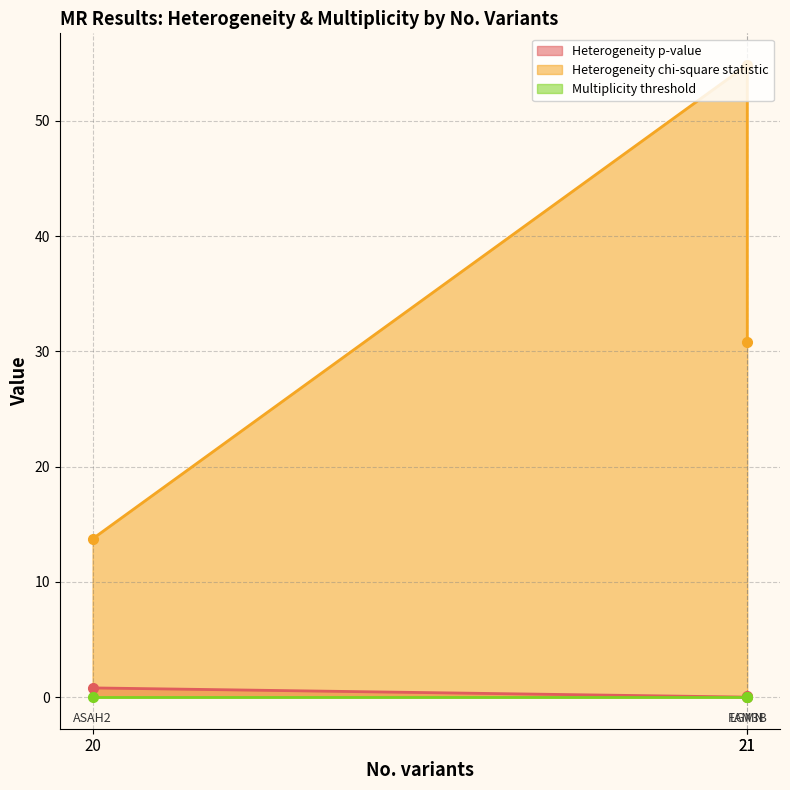

Reading right to left, what are all the values shown in this chart?

Heterogeneity p-value: 0.1	0.8	0.0
Heterogeneity chi-square statistic: 30.9	13.7	54.9
Multiplicity threshold: 0.0	0.0	0.0